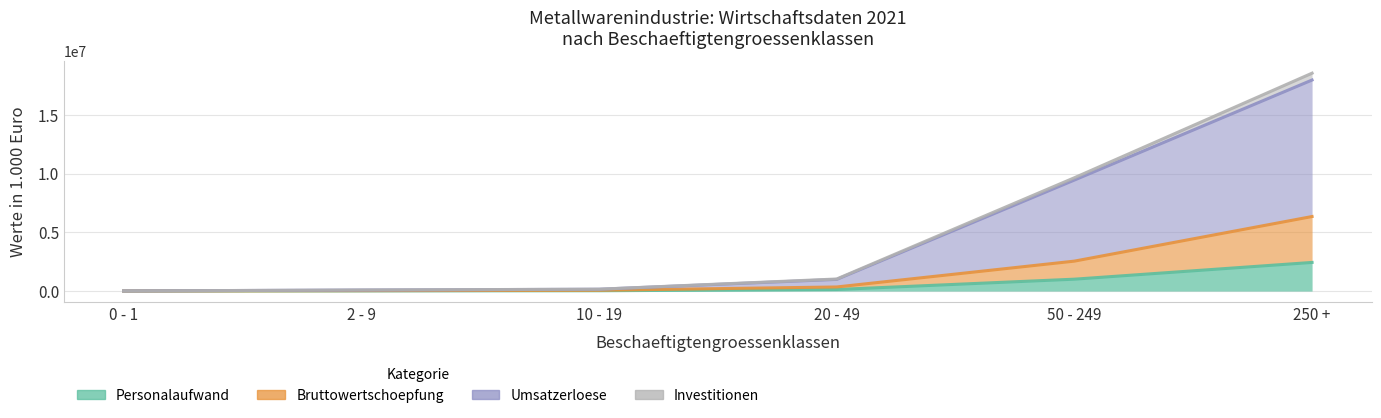

True or false: Bruttowertschoepfung has a value of 32639 at 2 - 9.

True